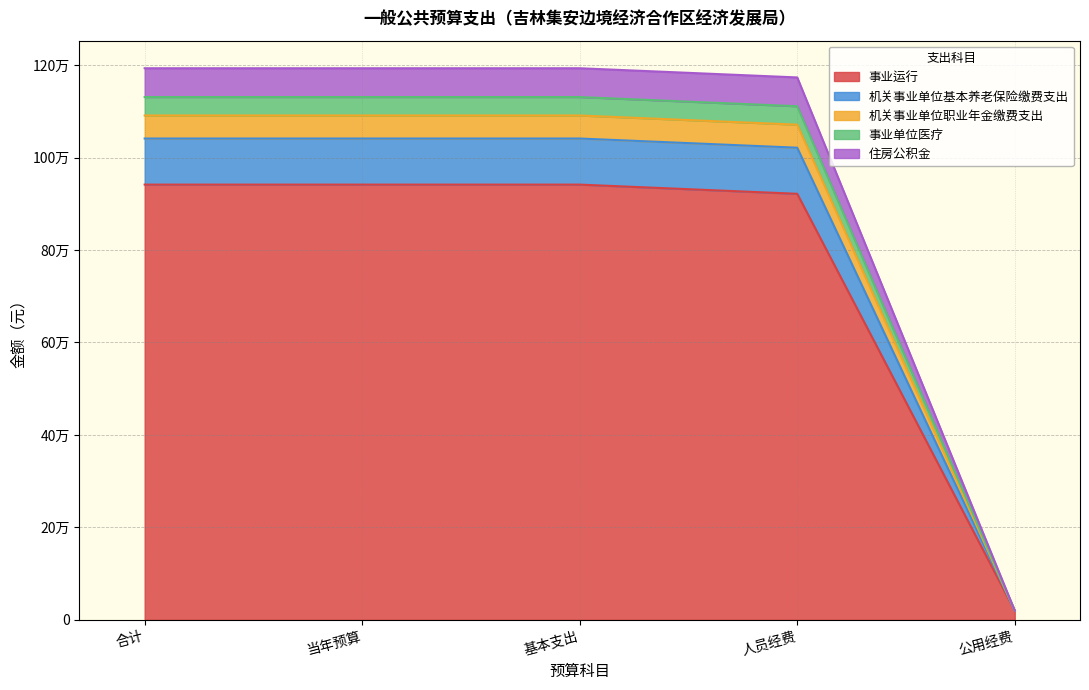

True or false: 住房公积金 and 机关事业单位基本养老保险缴费支出 intersect in this chart.

False